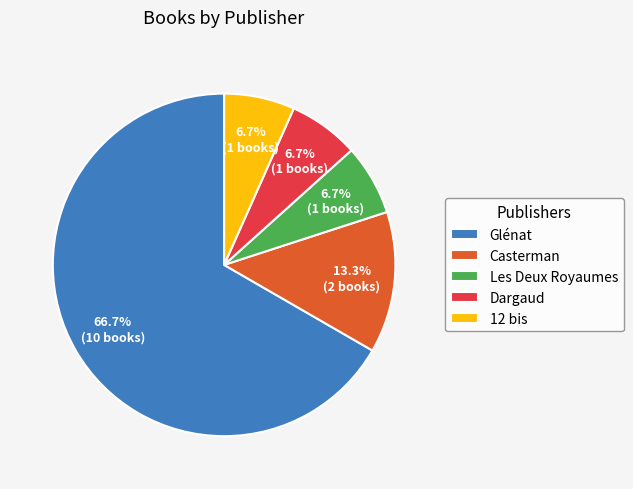

Does 12 bis account for over 50% of the chart?

No